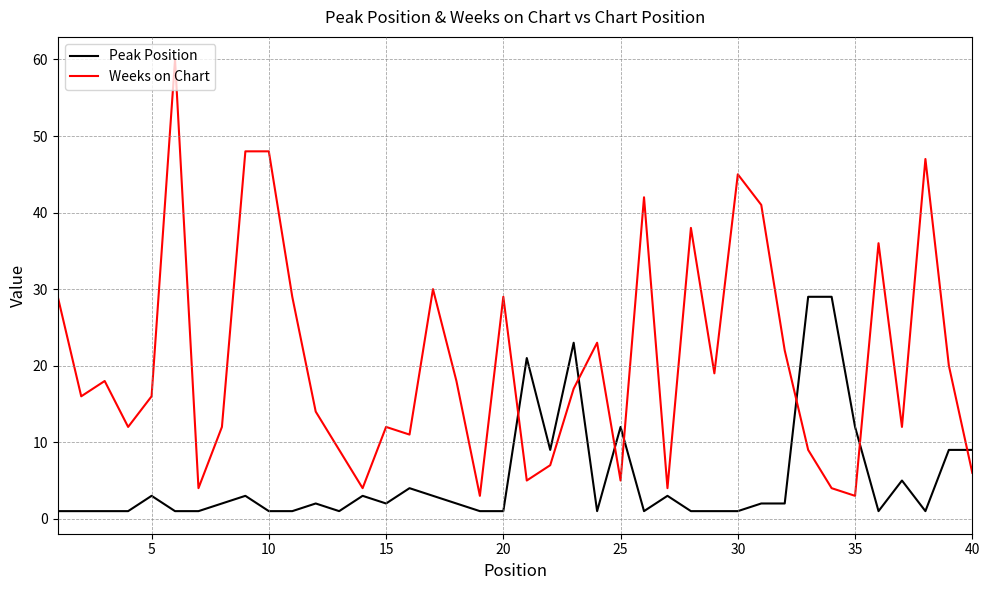

What is the difference between the maximum and second lowest values in the Weeks on Chart series?

57